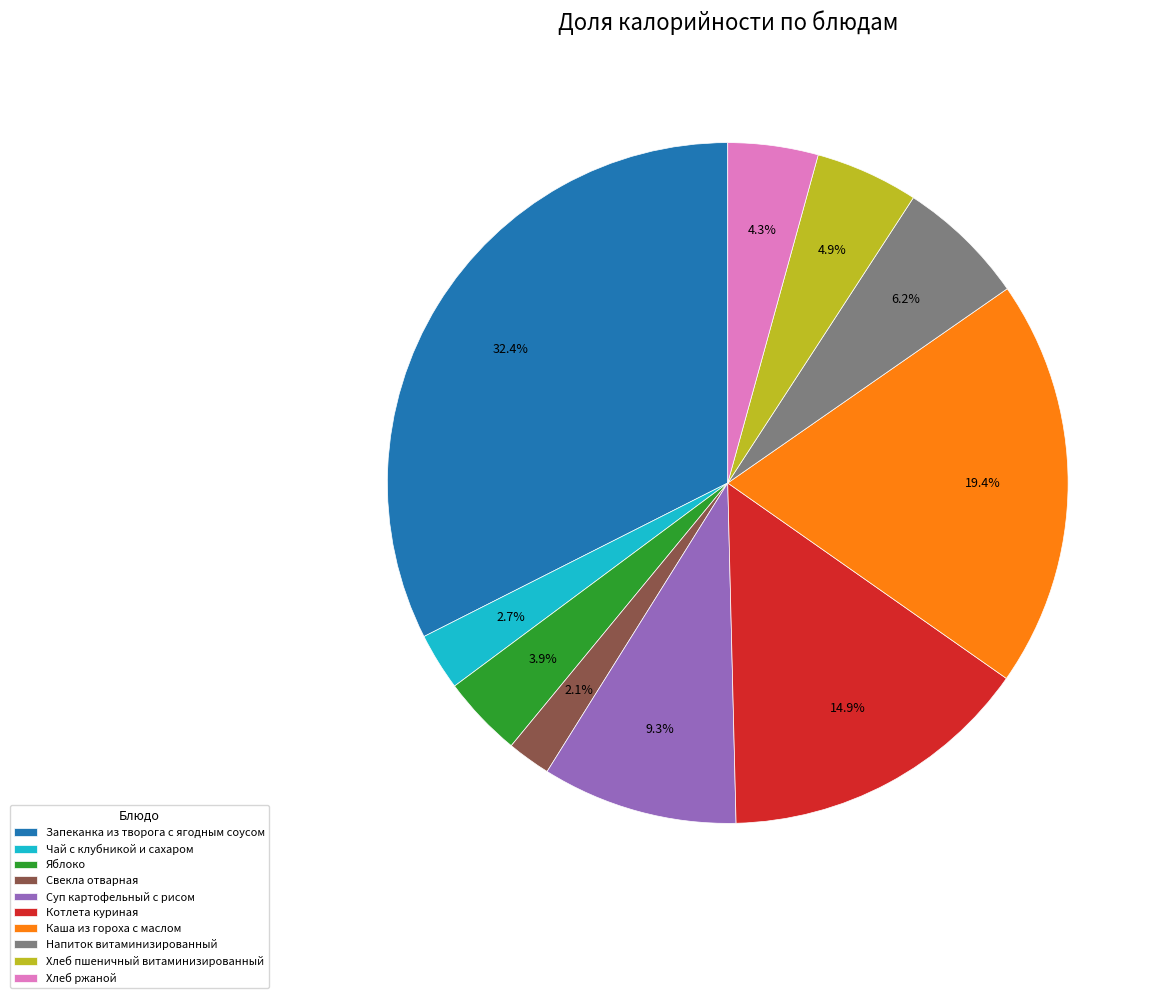

Does Запеканка из творога с ягодным соусом represent more than half of the total?

No